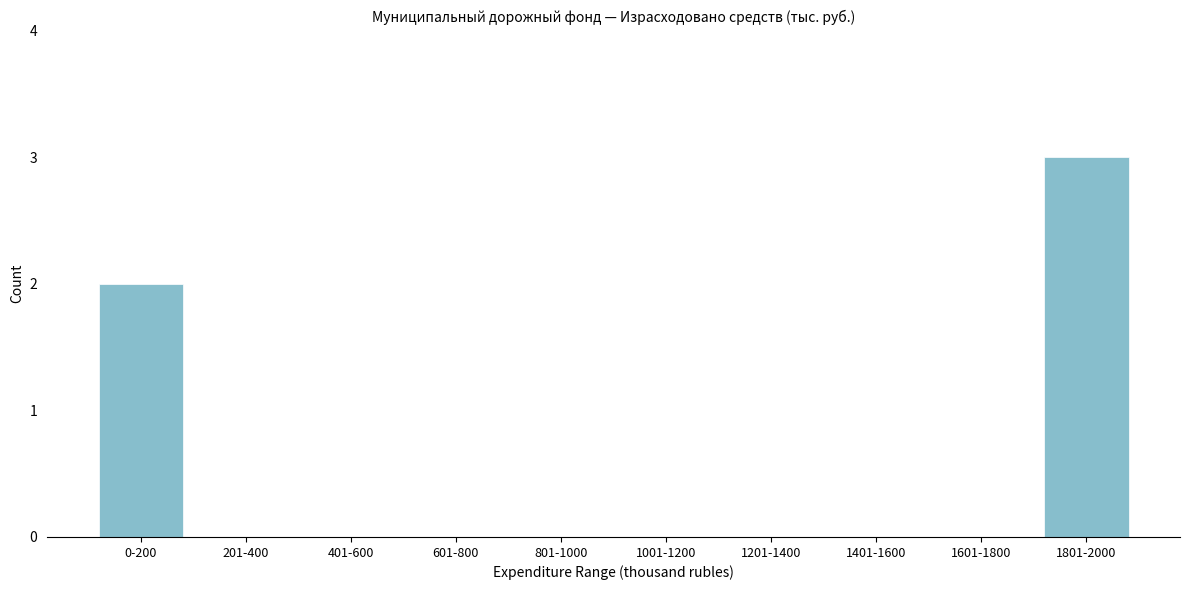

Reading left to right, what are all the values shown in this chart?

0-200=2	201-400=0	401-600=0	601-800=0	801-1000=0	1001-1200=0	1201-1400=0	1401-1600=0	1601-1800=0	1801-2000=3